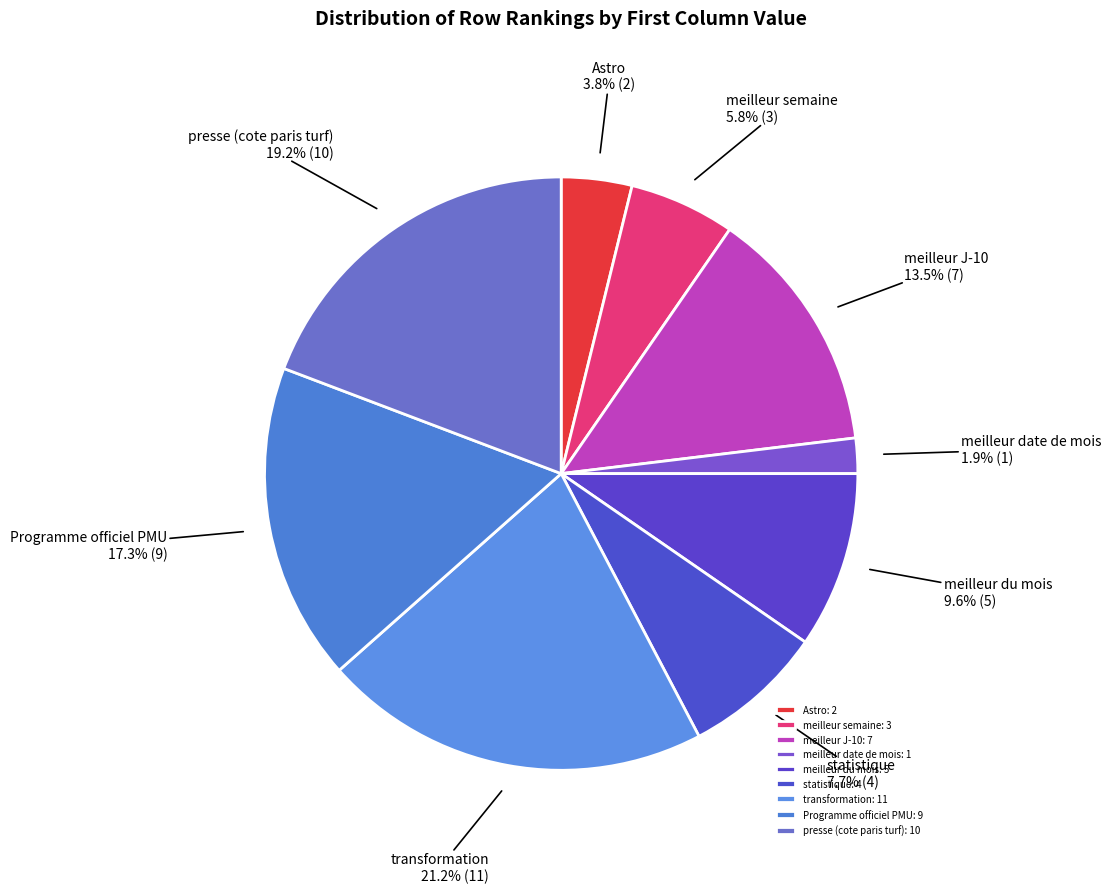

What percentage do meilleur date de mois and meilleur semaine together represent?

7.7%